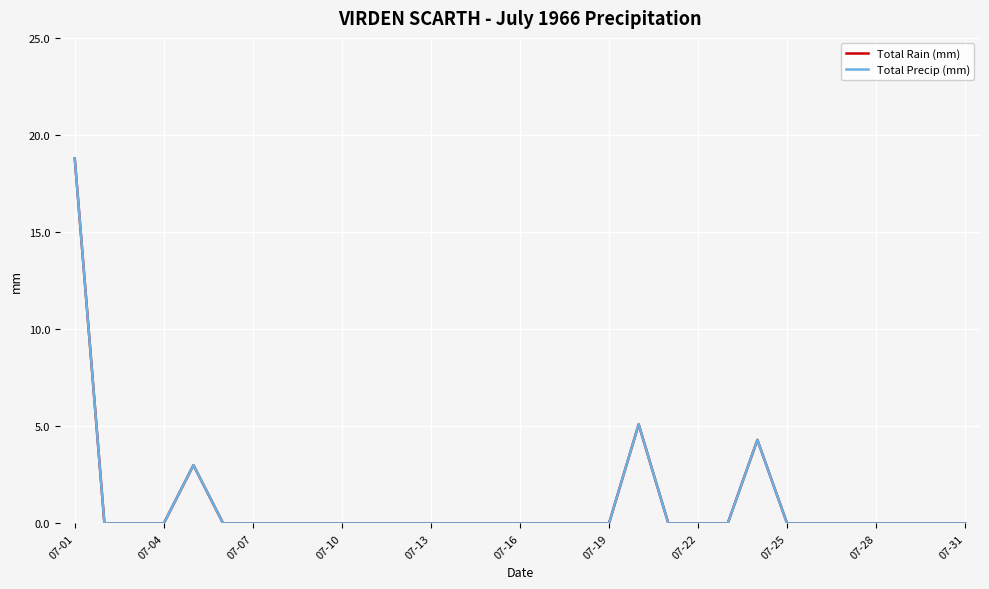

Does the chart have visible grid lines?

Yes